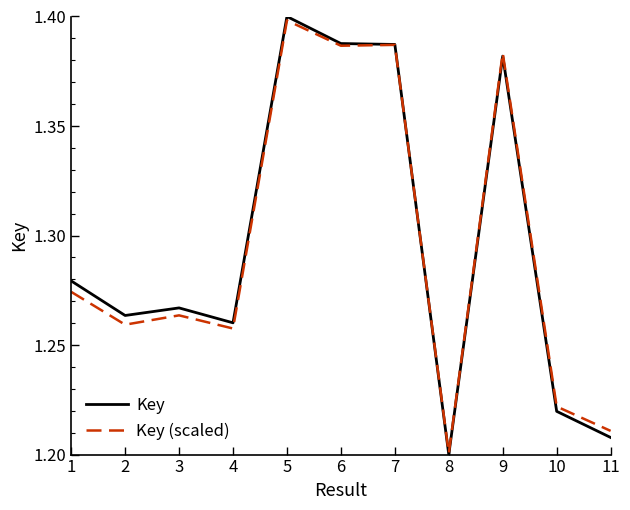

At which label does Key reach its minimum?

8